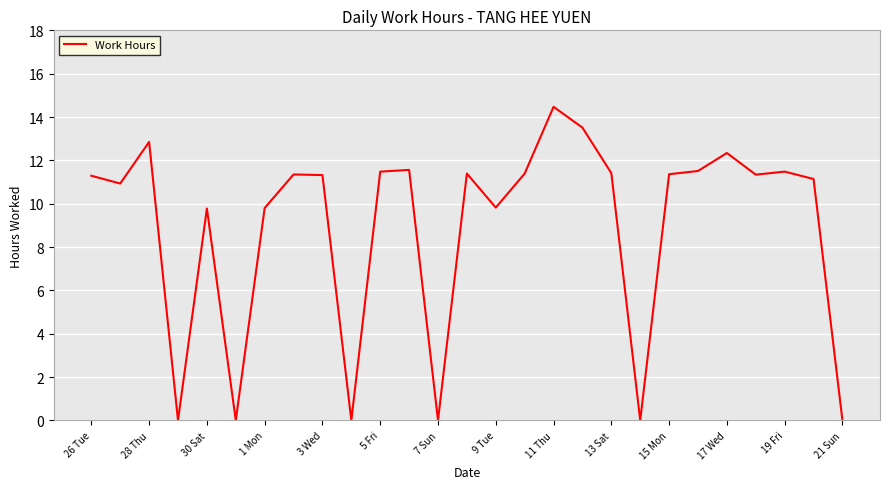

How many distinct data groups are displayed?

1